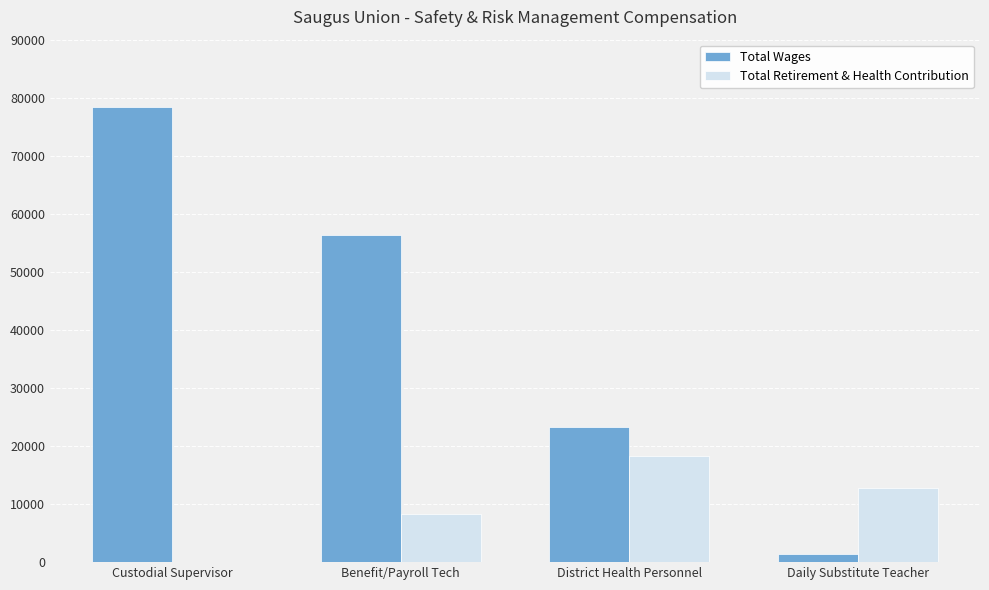

Which series changed the most between District Health Personnel and Daily Substitute Teacher?

Total Wages